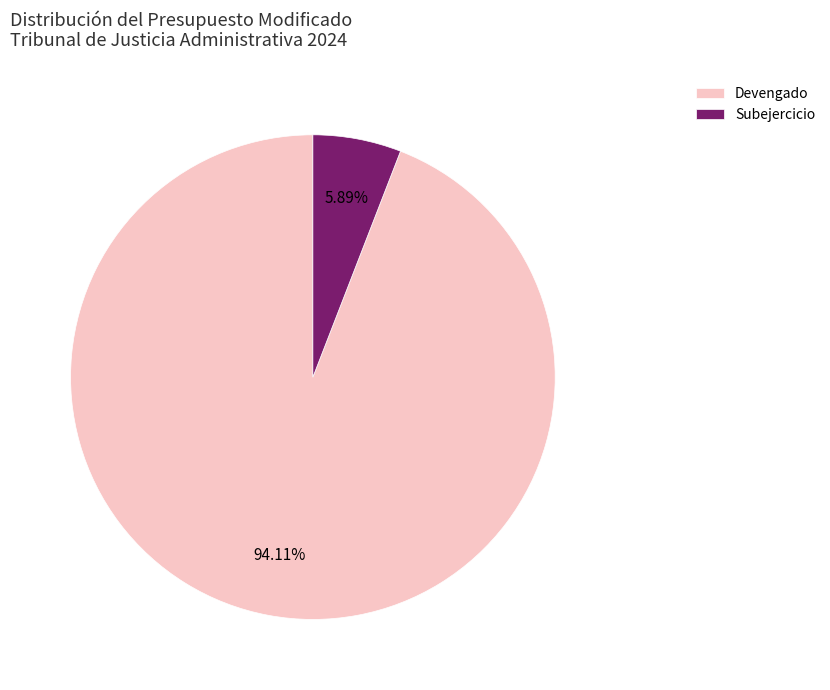

How many slices are in this pie chart?

2